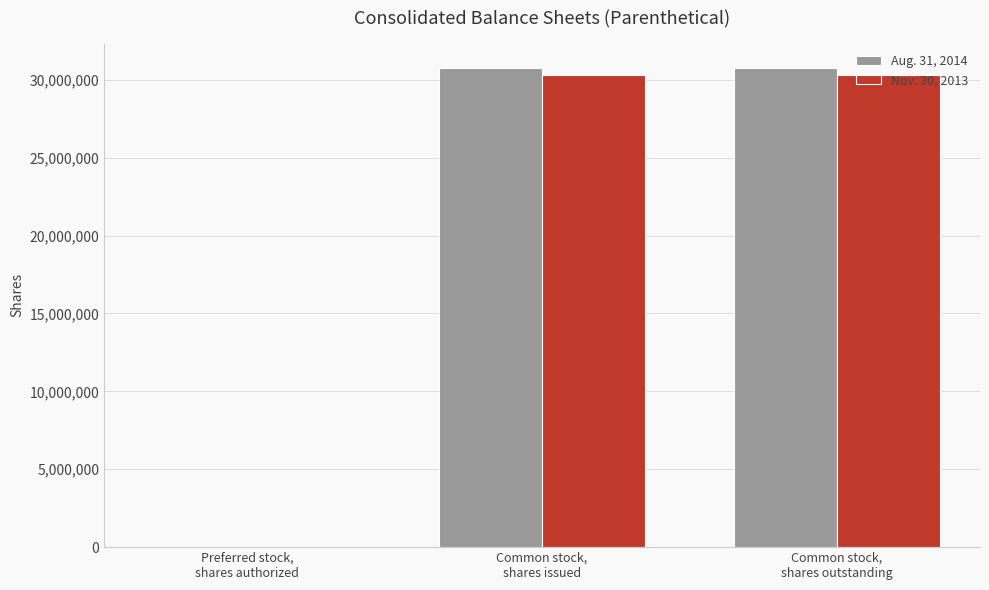

How many groups of bars are there?

3